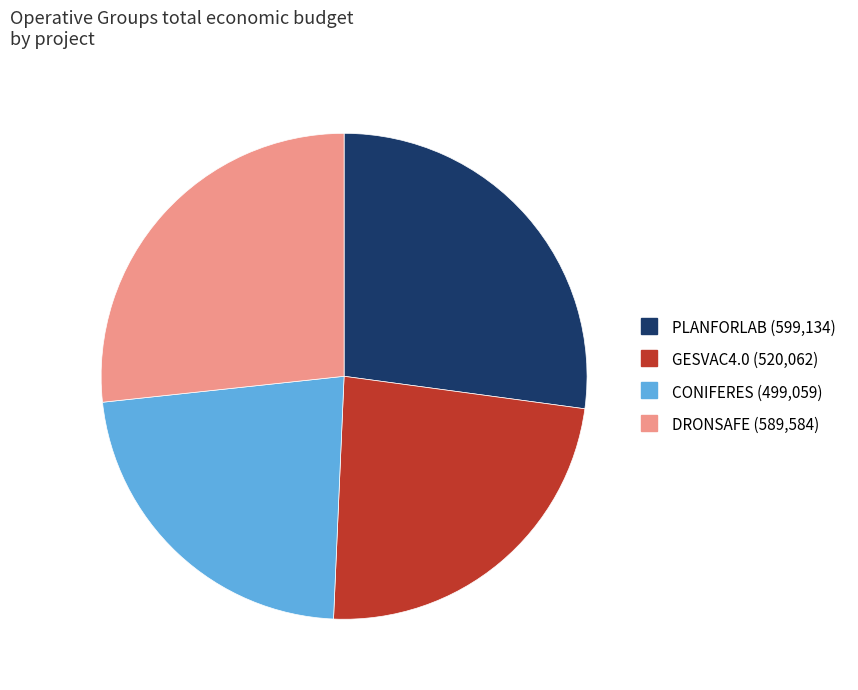

Which has a higher value, PLANFORLAB or GESVAC4.0?

PLANFORLAB